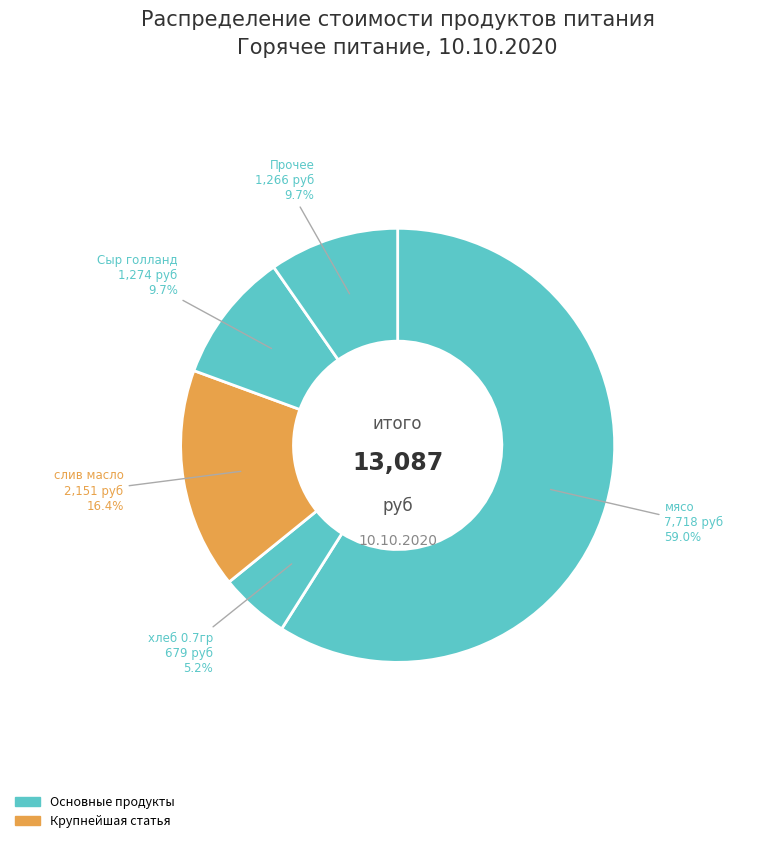

Count the number of slices in the pie.

5